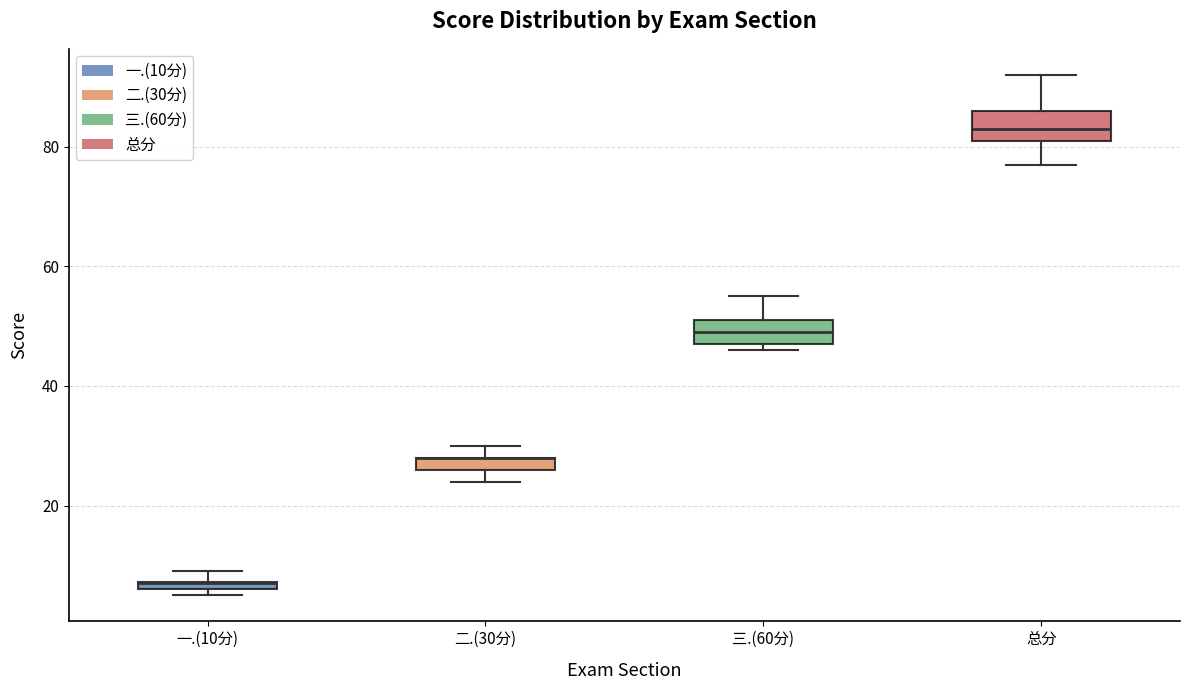

Where is the lower edge of the box for 二.(30分) on the y-axis? The values are not printed on the chart, so give them approximately, as read against the axis.

26